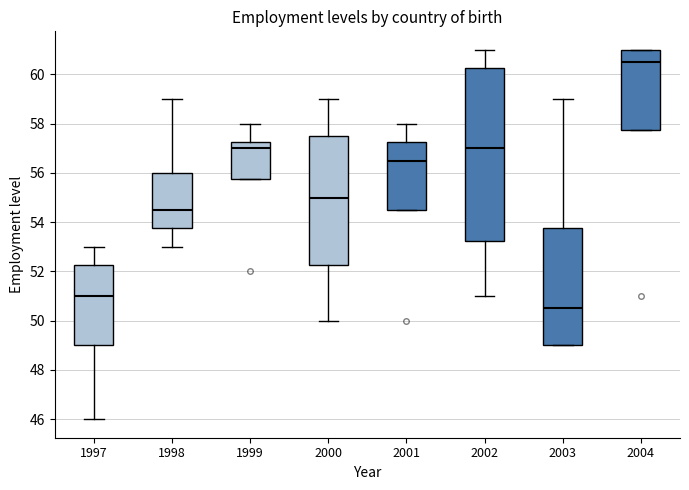

Where does the lower whisker of the box at x = 1998 end on the y-axis? The values are not printed on the chart, so give them approximately, as read against the axis.

53.0